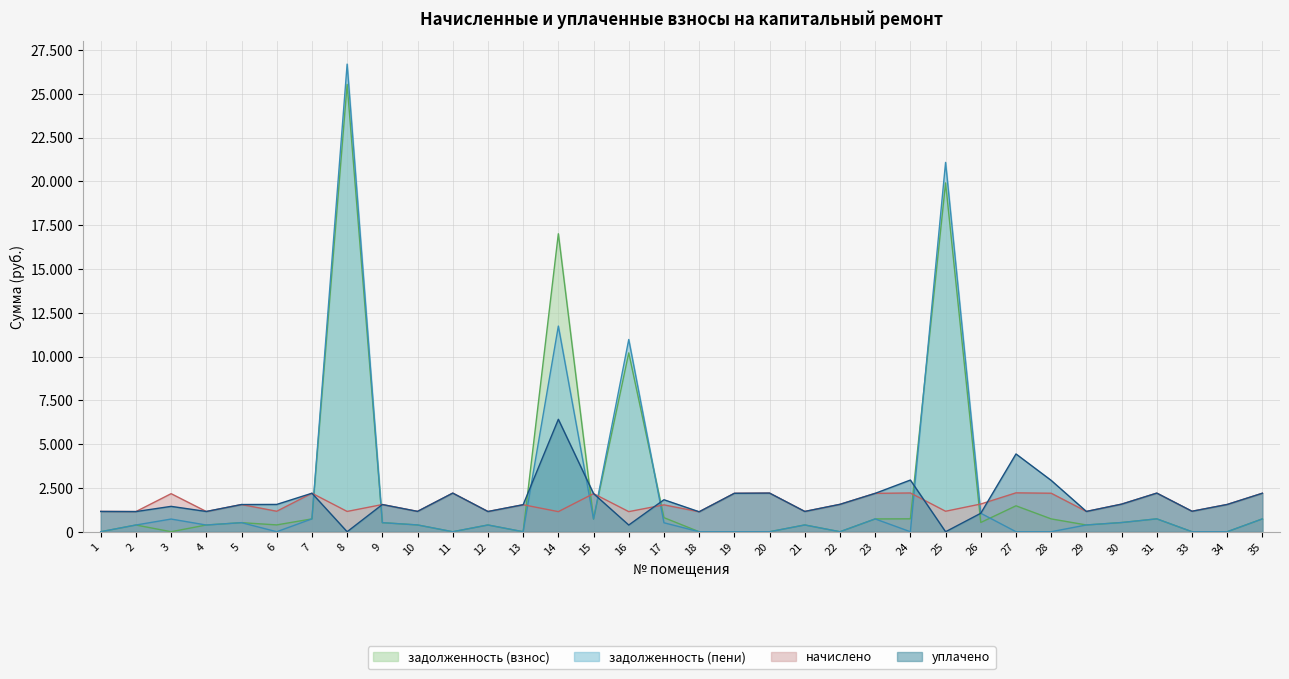

Which has a higher value, 16 or 31?

16